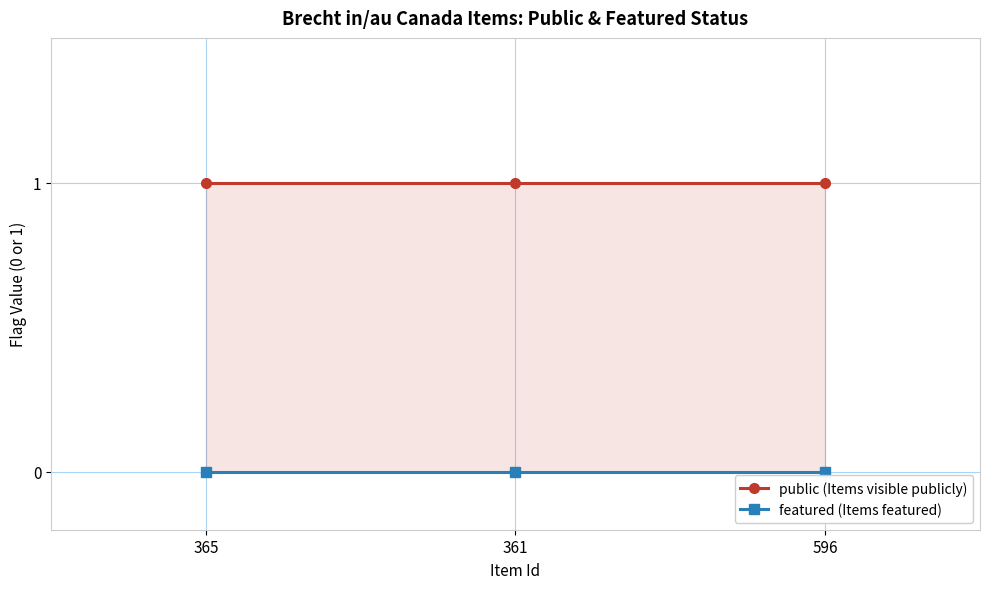

Is the value of public at 365 greater than the value of featured at 361?

Yes